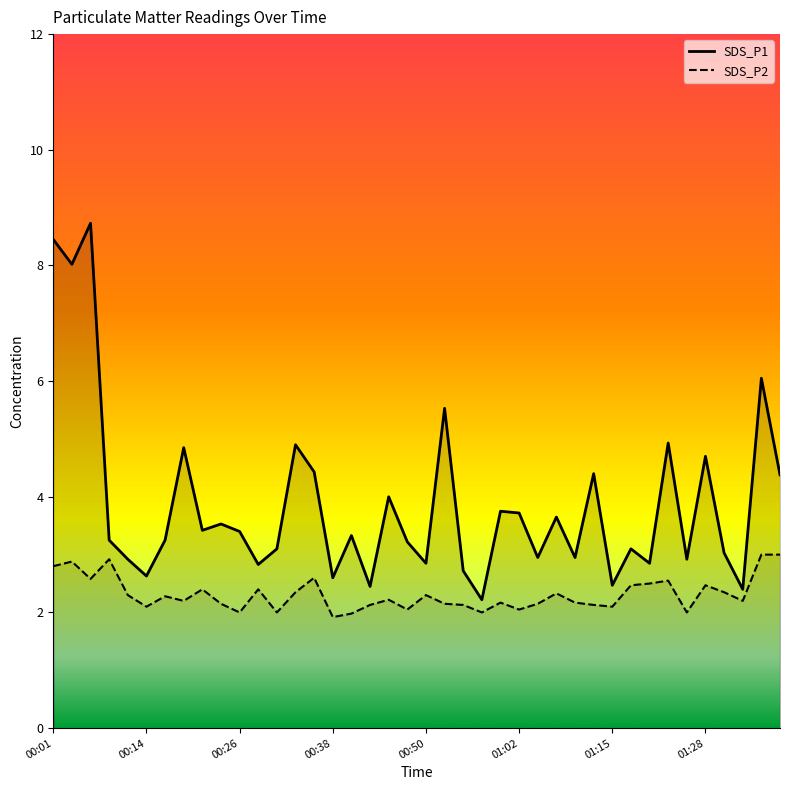

How many lines are shown in the chart?

2